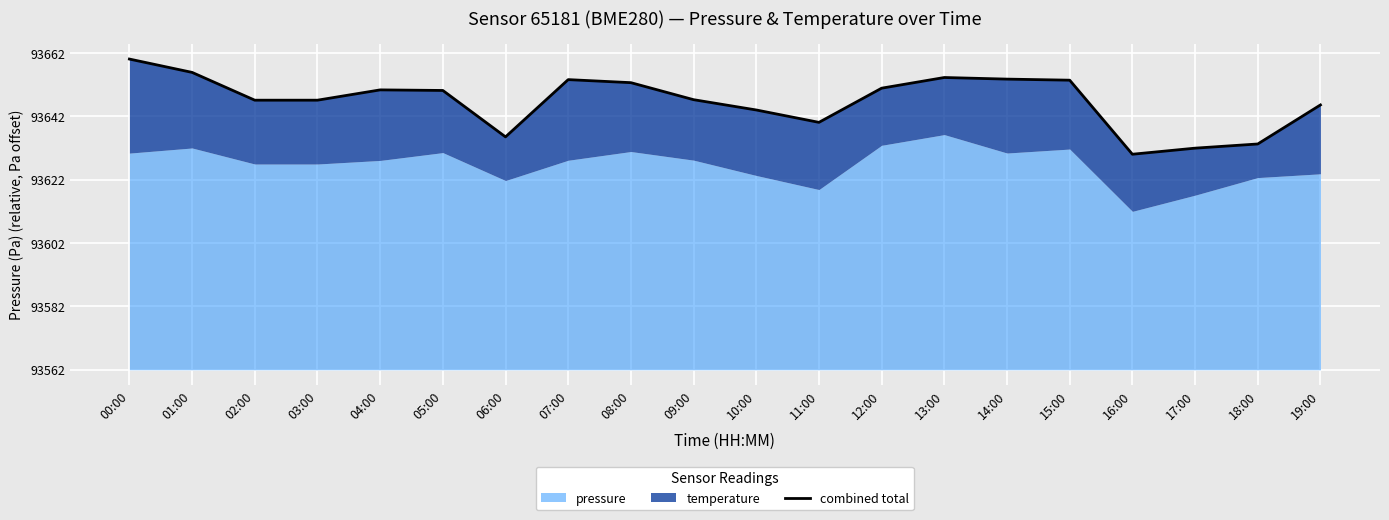

What is the label of the 19th point from the left?

18:00